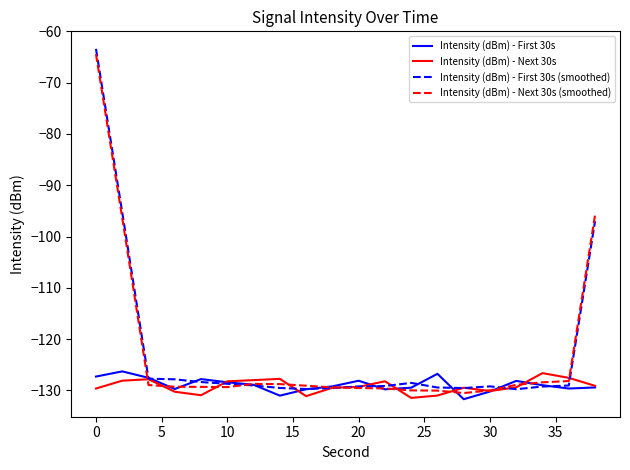

Which series has the widest spread of values?

Intensity (dBm) - First 30s (smoothed)